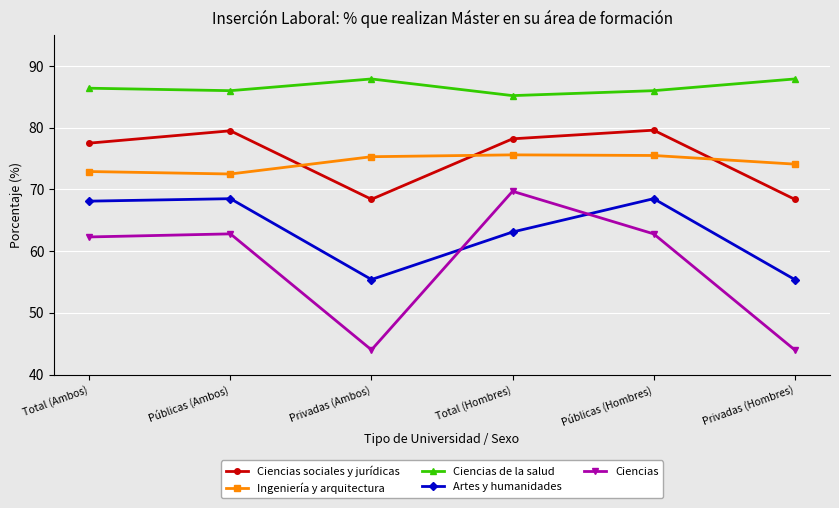

What is the maximum value for Ingeniería y arquitectura?

75.6